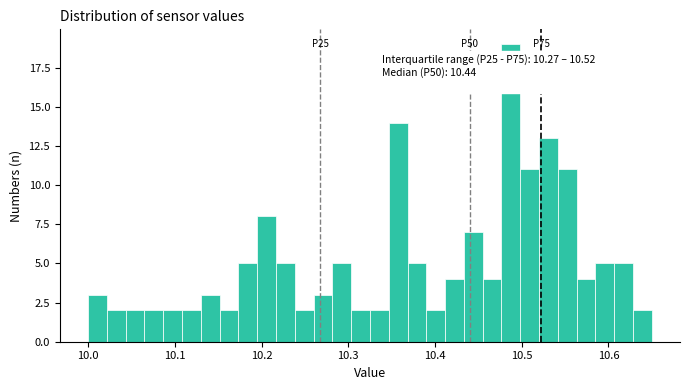

Read against the x-axis, roughly where is the centre of the tallest bar?

10.49